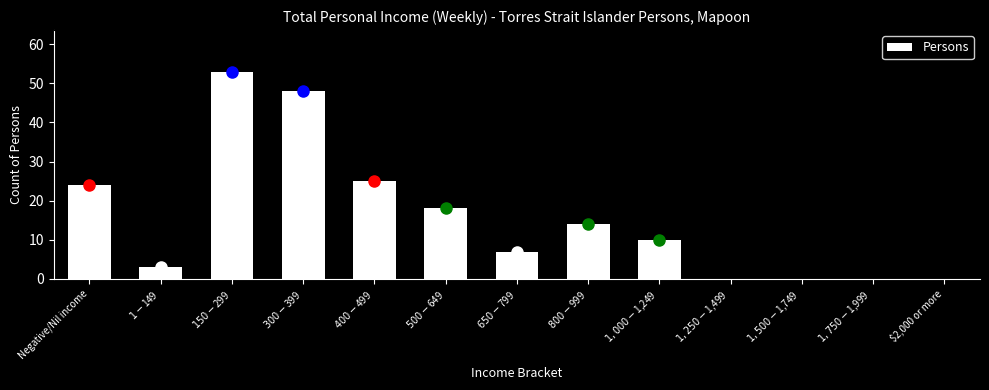

What is the maximum value shown in the chart?

53